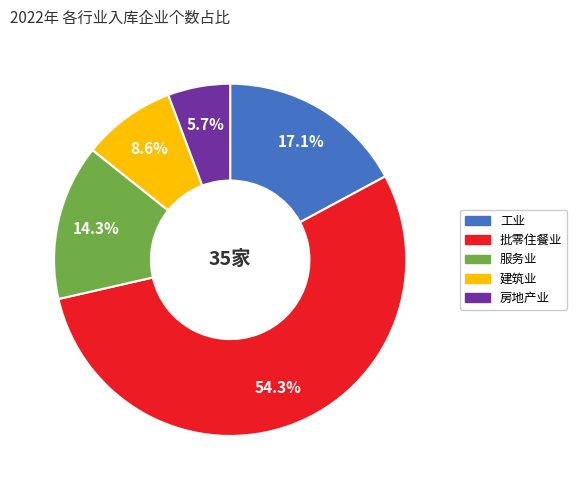

Which has a higher value, 批零住餐业 or 房地产业?

批零住餐业